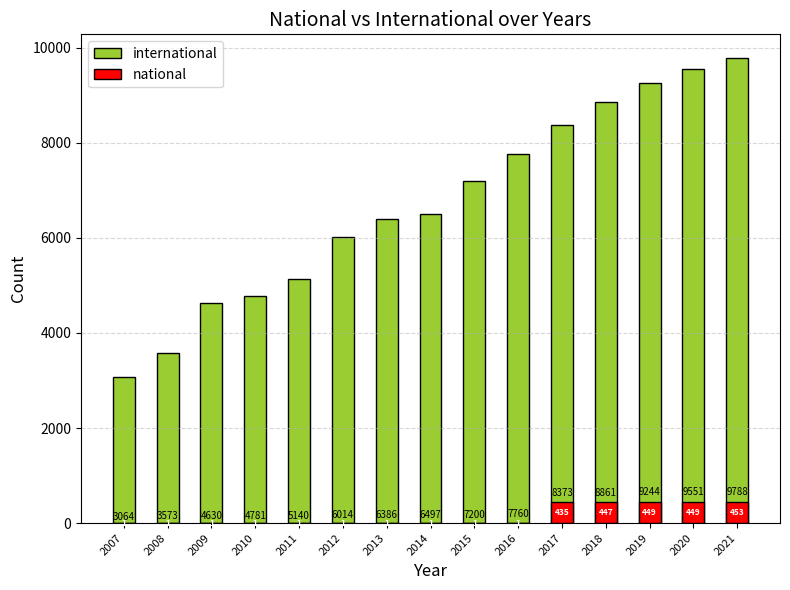

At which label is national closest to 227?

2017